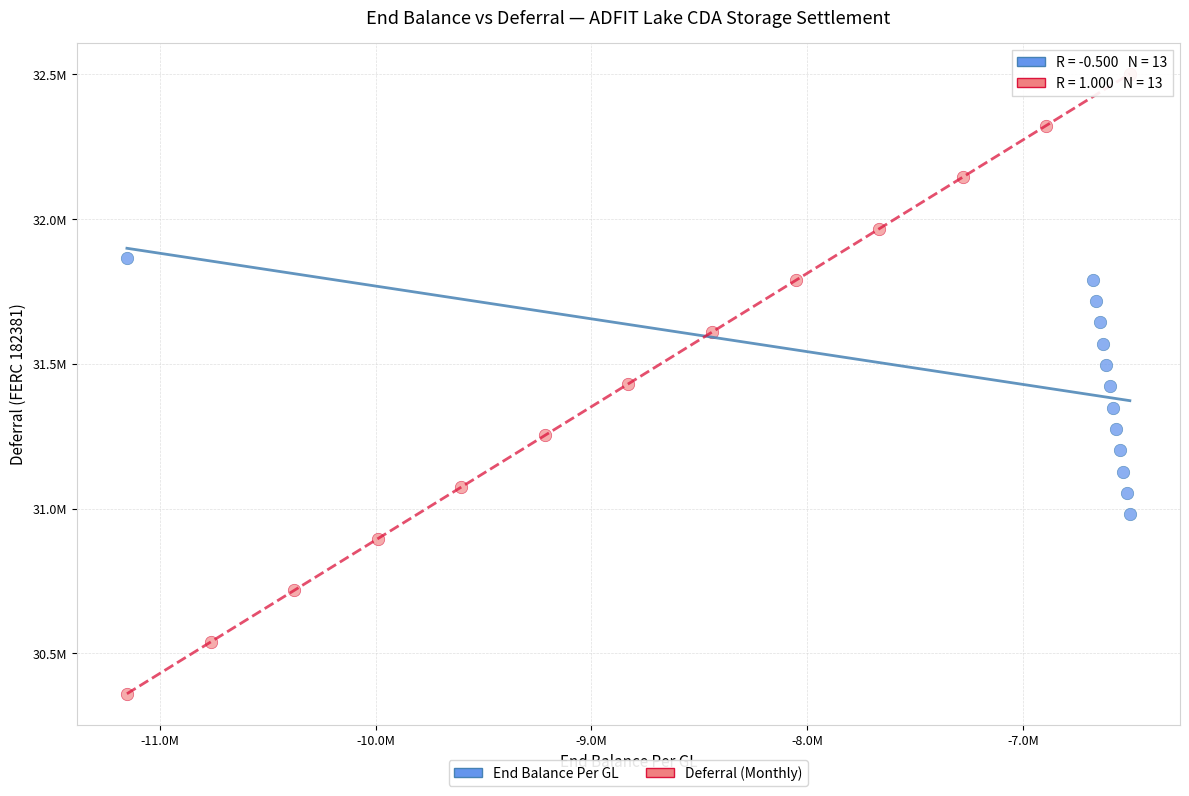

What are all the series names shown in the legend?

End Balance Per GL, Deferral (Monthly)